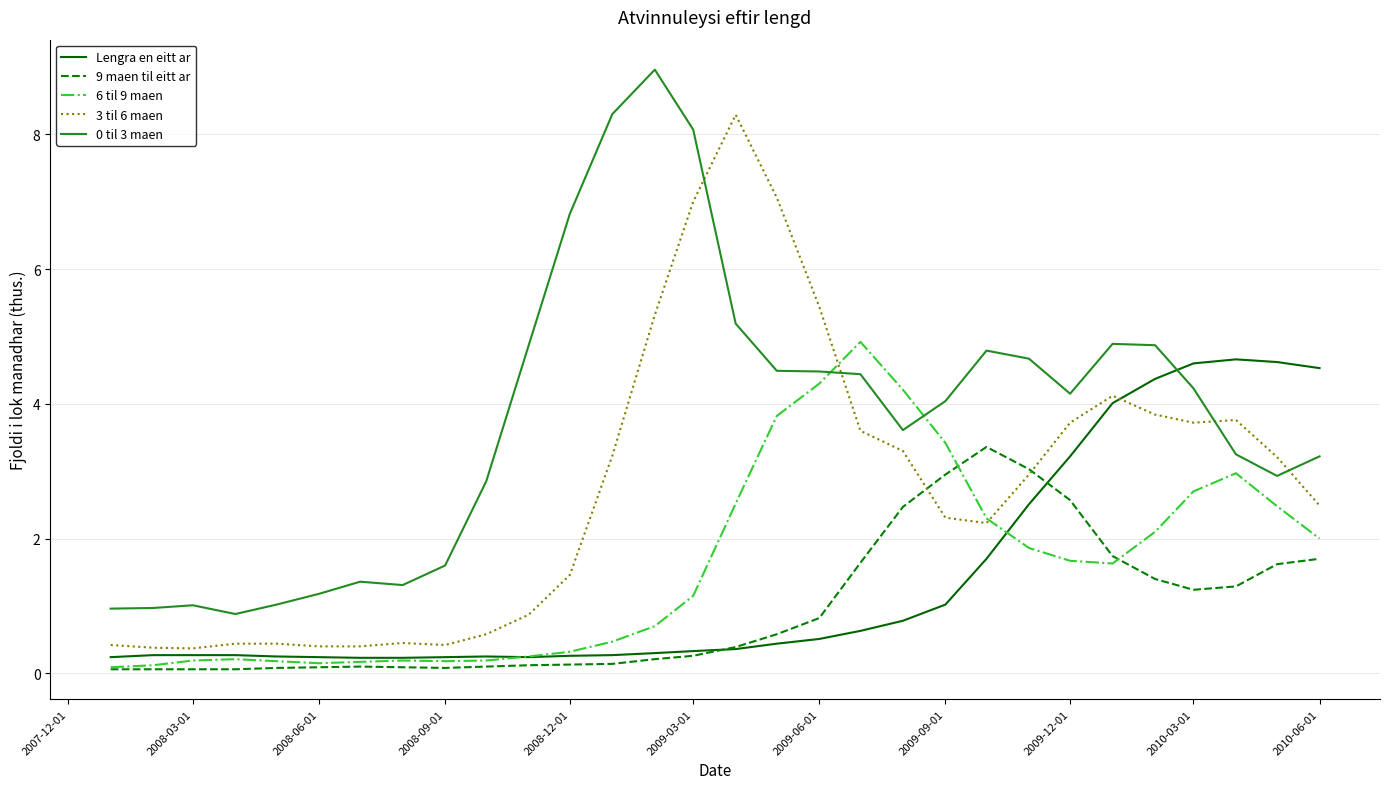

True or false: 0 til 3 maen and 9 maen til eitt ar cross at least once.

False